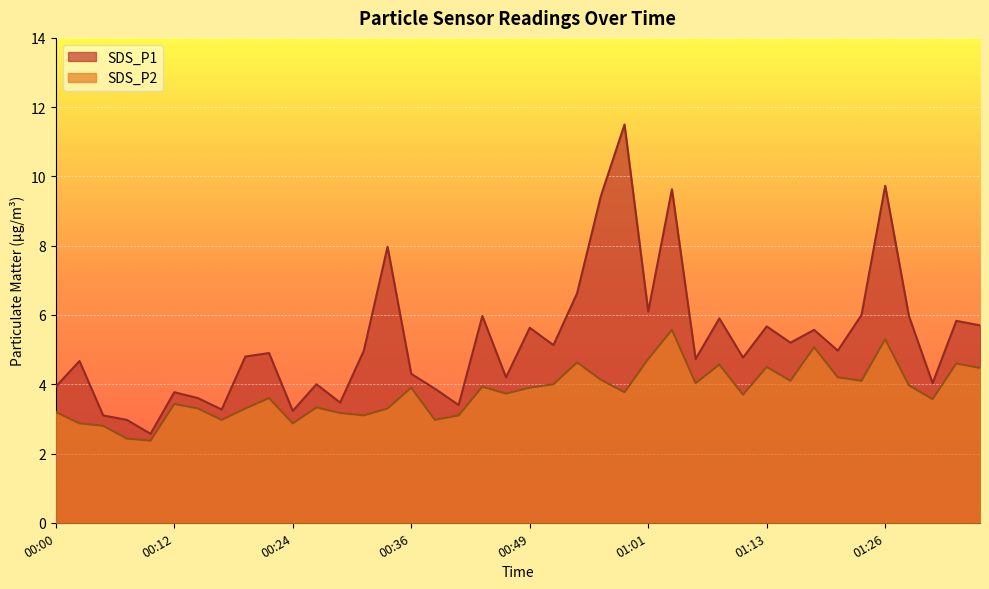

List the series in order of their overall mean, lowest first.

SDS_P2, SDS_P1